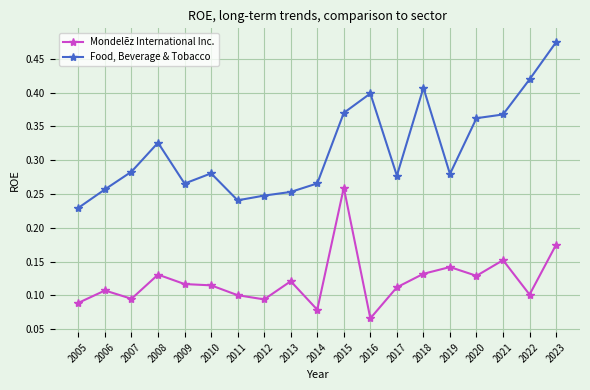

Between 2010 and 2012, which series saw the biggest shift?

Food, Beverage & Tobacco